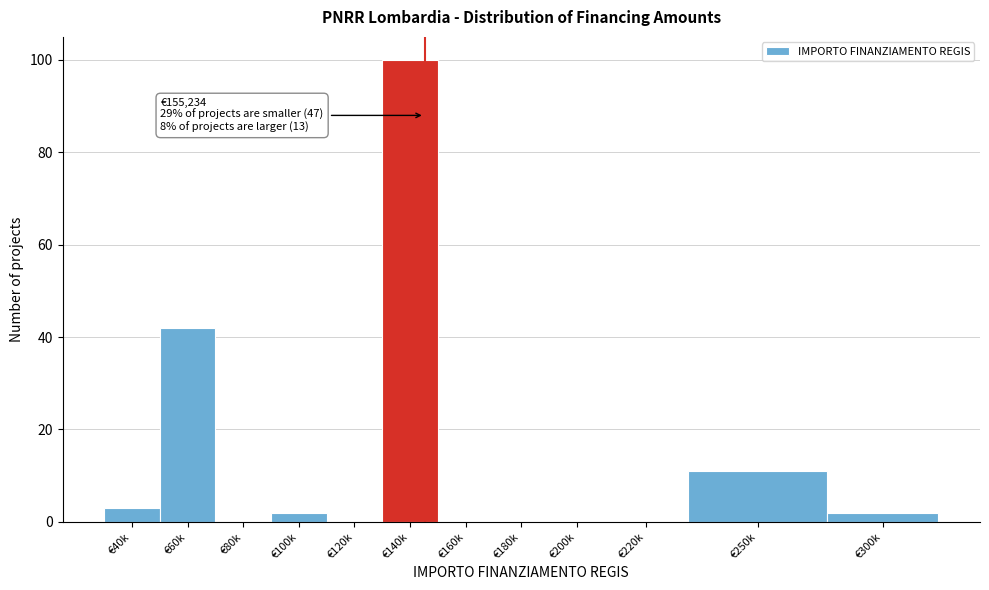

Reading left to right, transcribe all the data shown in this chart.

€40k=3	€60k=42	€80k=0	€100k=2	€120k=0	€140k=100	€160k=0	€180k=0	€200k=0	€220k=0	€250k=11	€300k=2